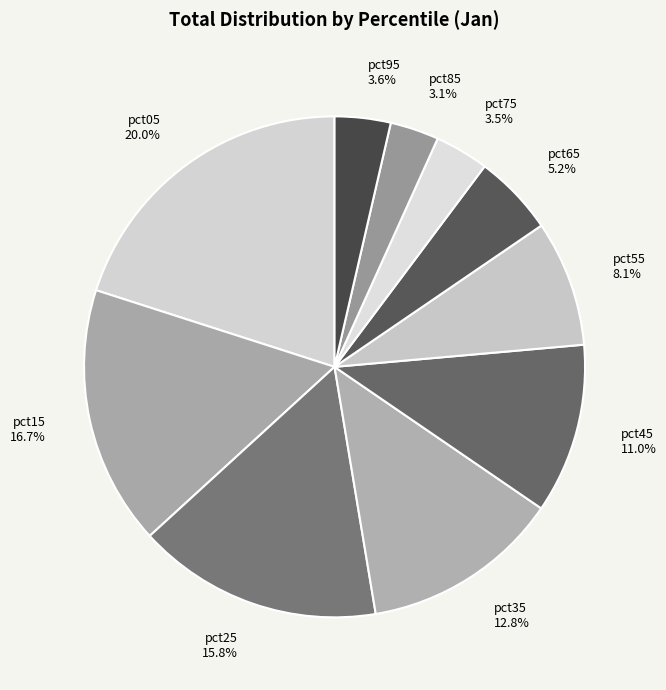

To the nearest percent, what percentage of the pie is pct45?

11%